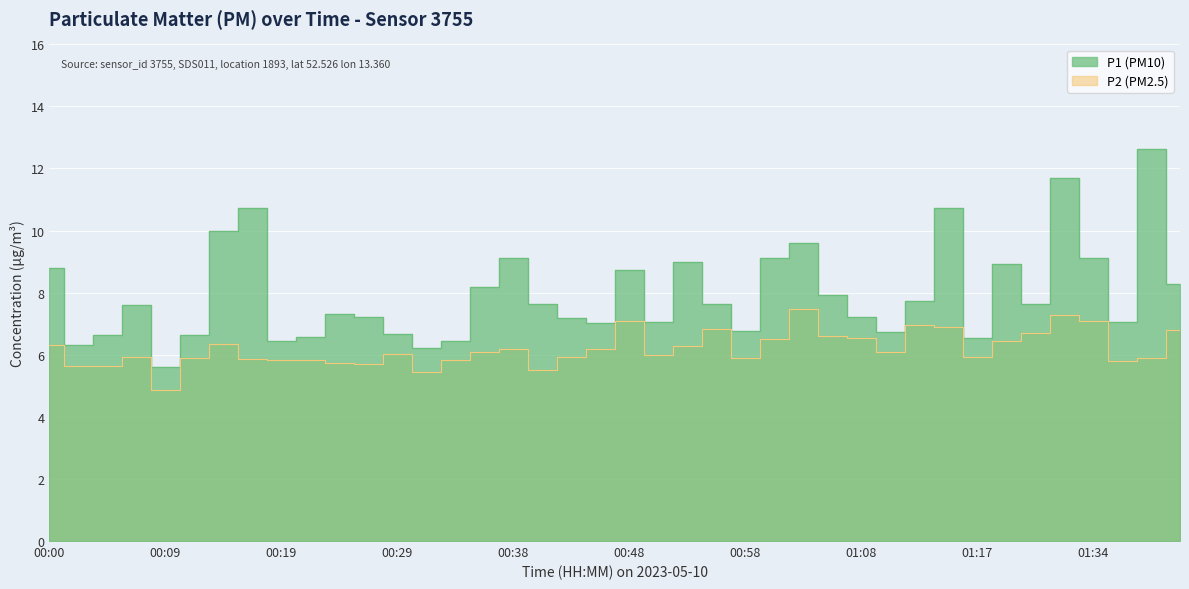

What is the difference between the maximum and minimum values in the P2 series?

2.6